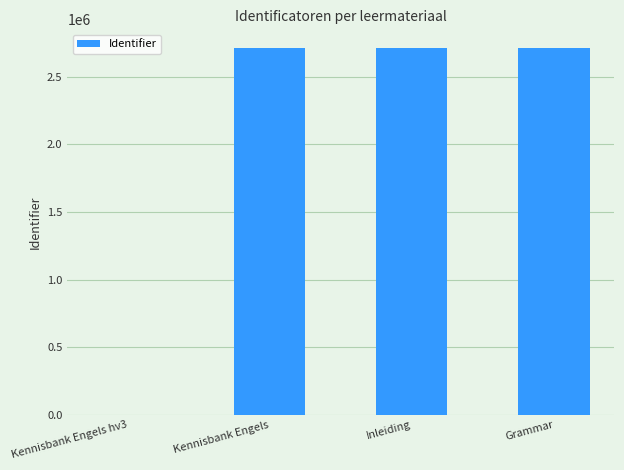

What is the change in value from Kennisbank Engels hv3 to Kennisbank Engels?

+2716035